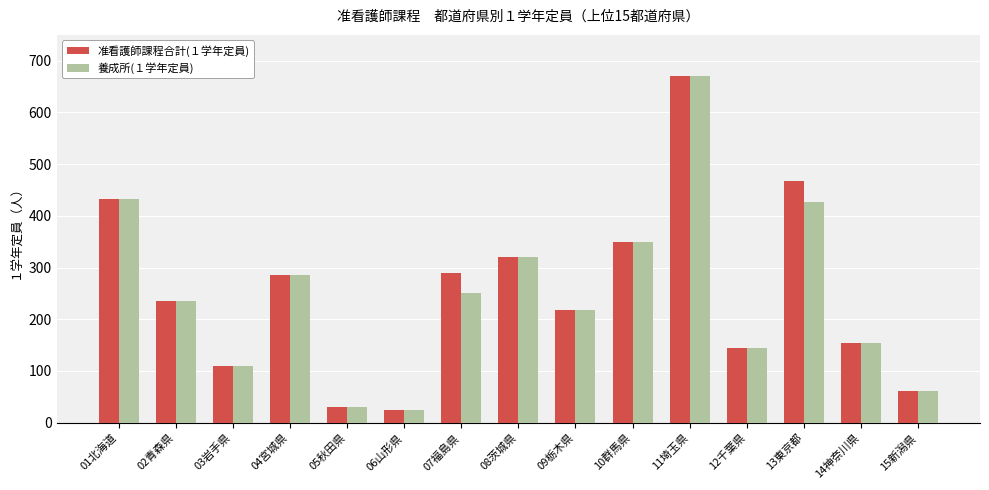

Reading right to left, list all the values displayed in this chart.

准看護師課程合計(１学年定員): 15新潟県=62	14神奈川県=155	13東京都=467	12千葉県=145	11埼玉県=670	10群馬県=350	09栃木県=218	08茨城県=320	07福島県=290	06山形県=25	05秋田県=30	04宮城県=285	03岩手県=110	02青森県=235	01北海道=433
養成所(１学年定員): 15新潟県=62	14神奈川県=155	13東京都=427	12千葉県=145	11埼玉県=670	10群馬県=350	09栃木県=218	08茨城県=320	07福島県=250	06山形県=25	05秋田県=30	04宮城県=285	03岩手県=110	02青森県=235	01北海道=433